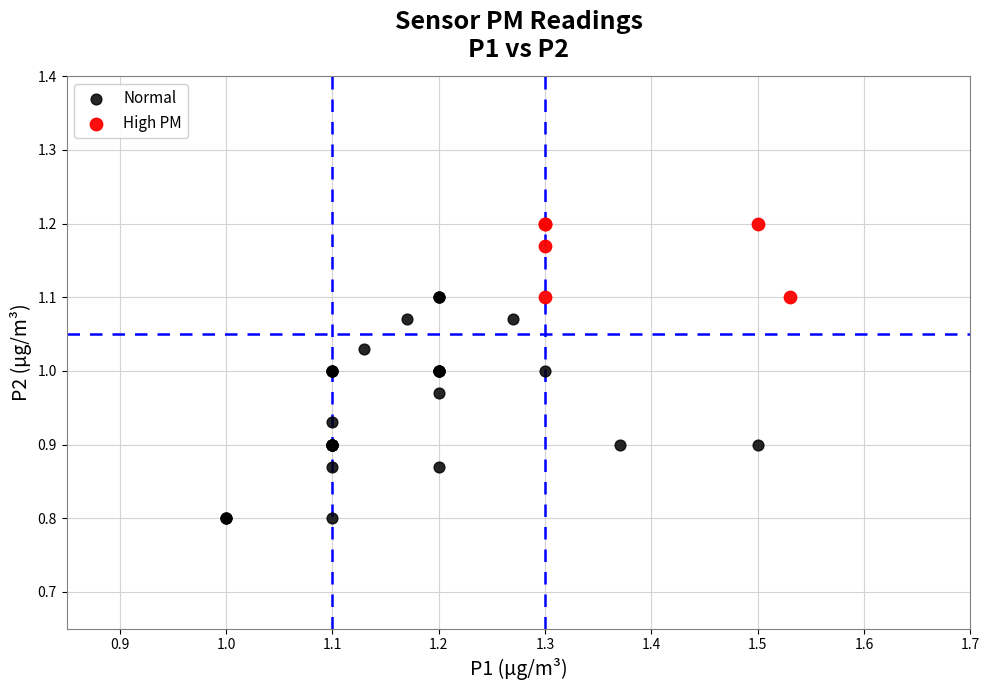

Which series reaches the minimum Y coordinate?

Normal